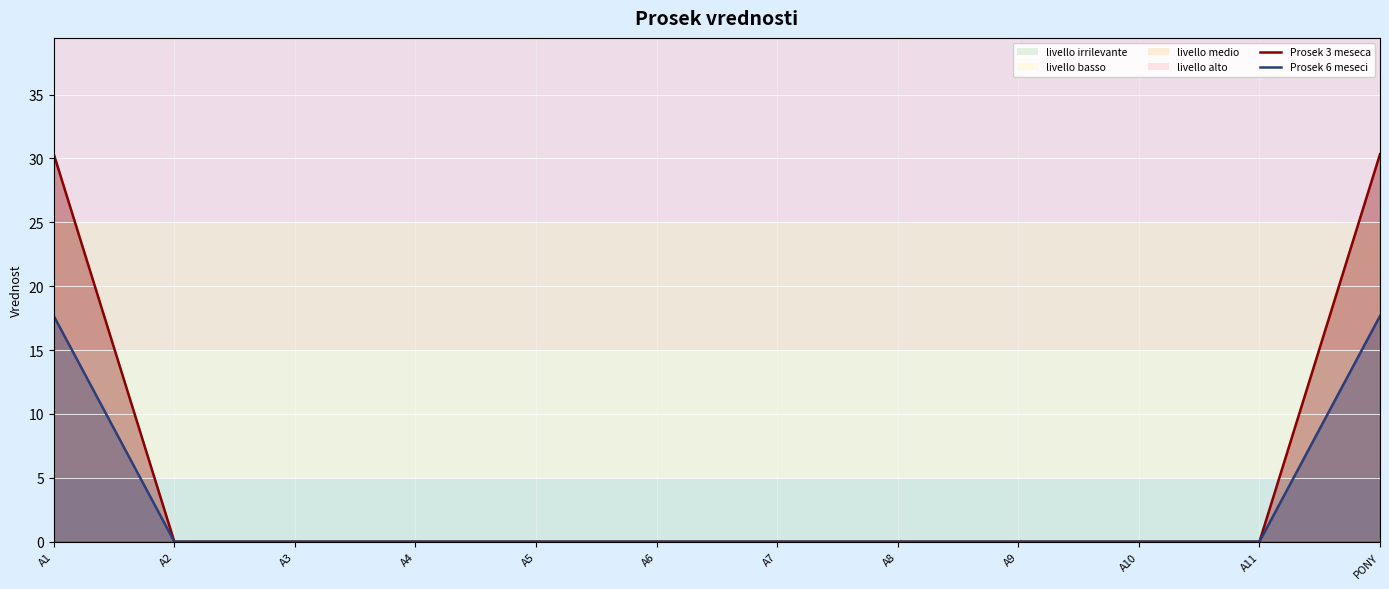

How many lines are shown in the chart?

2